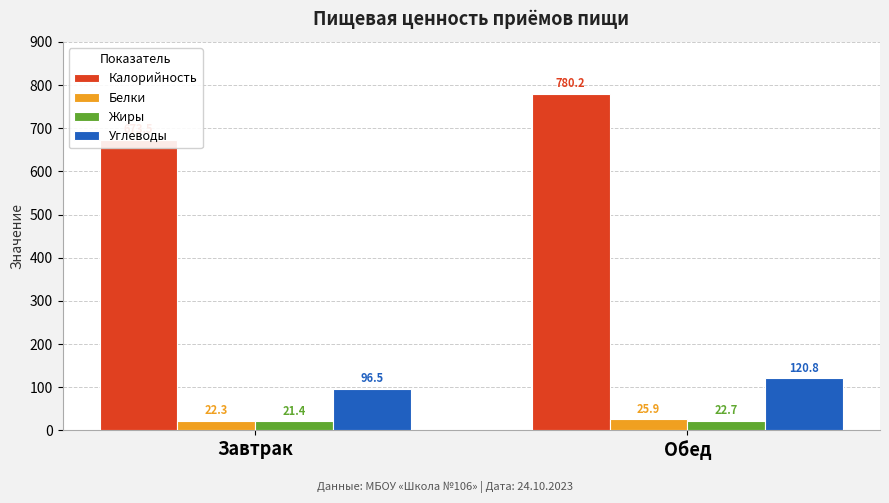

What is the sum of the Белки values at Завтрак and Обед?

48.1